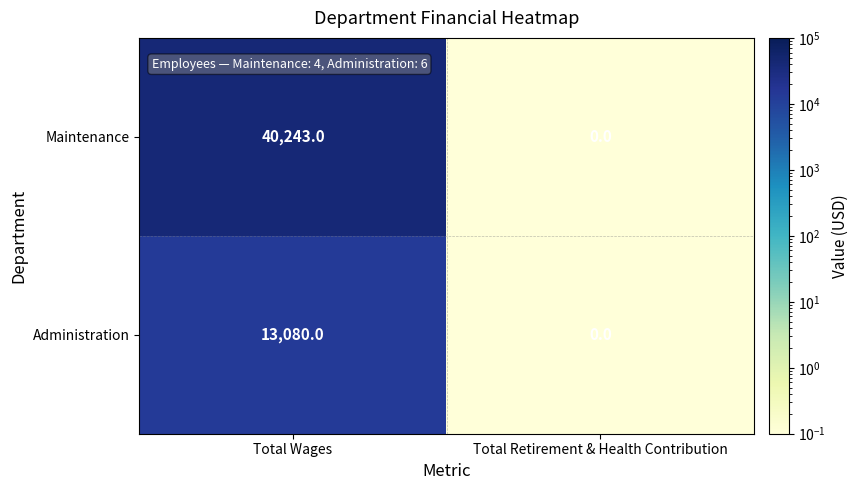

What is the maximum value shown in the chart?

40243